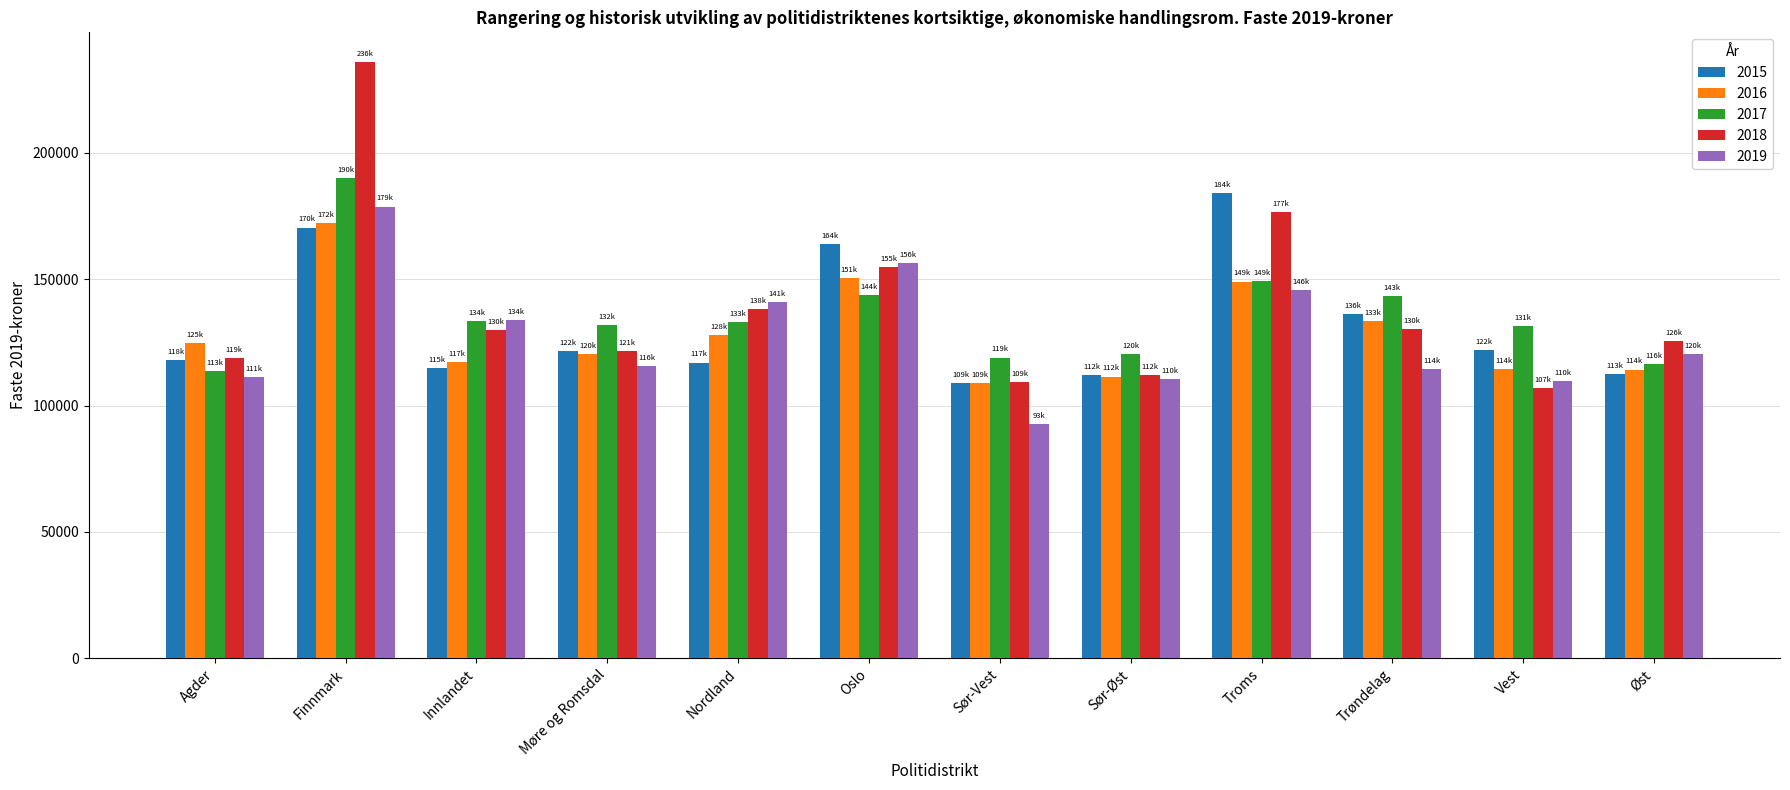

Read the 2017 value at Trøndelag.

143329.5